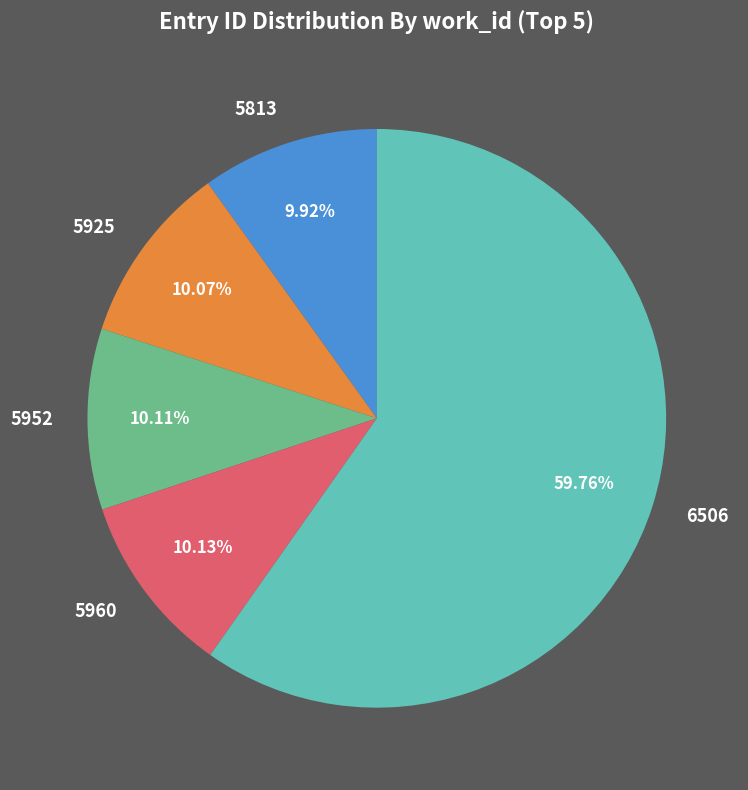

Is the sum of 5960 and 5925 greater than half?

No